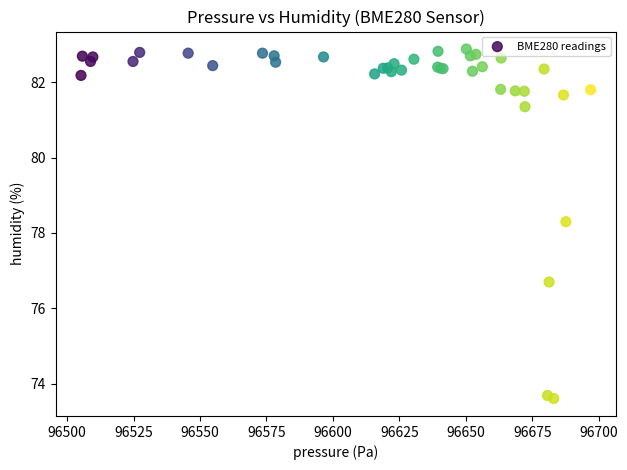

What Y value in the scatter plot is closest to 78?

78.3